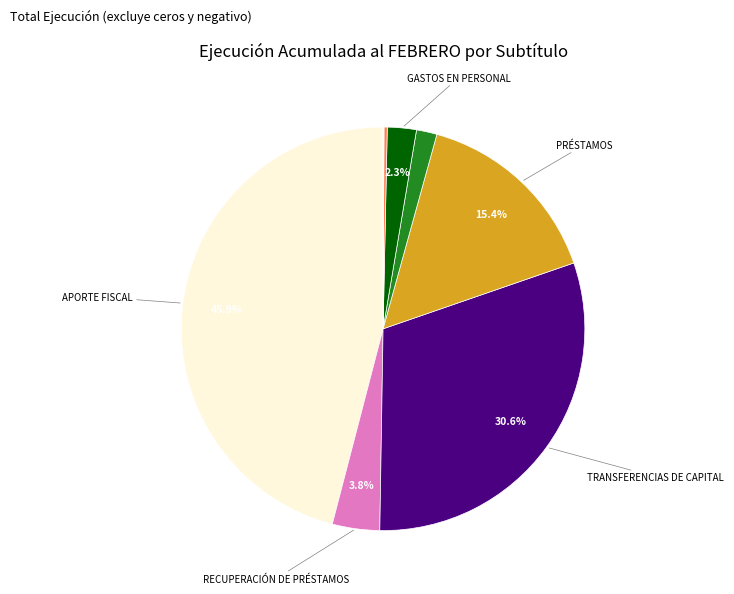

To the nearest percent, what is the average slice percentage?

11%